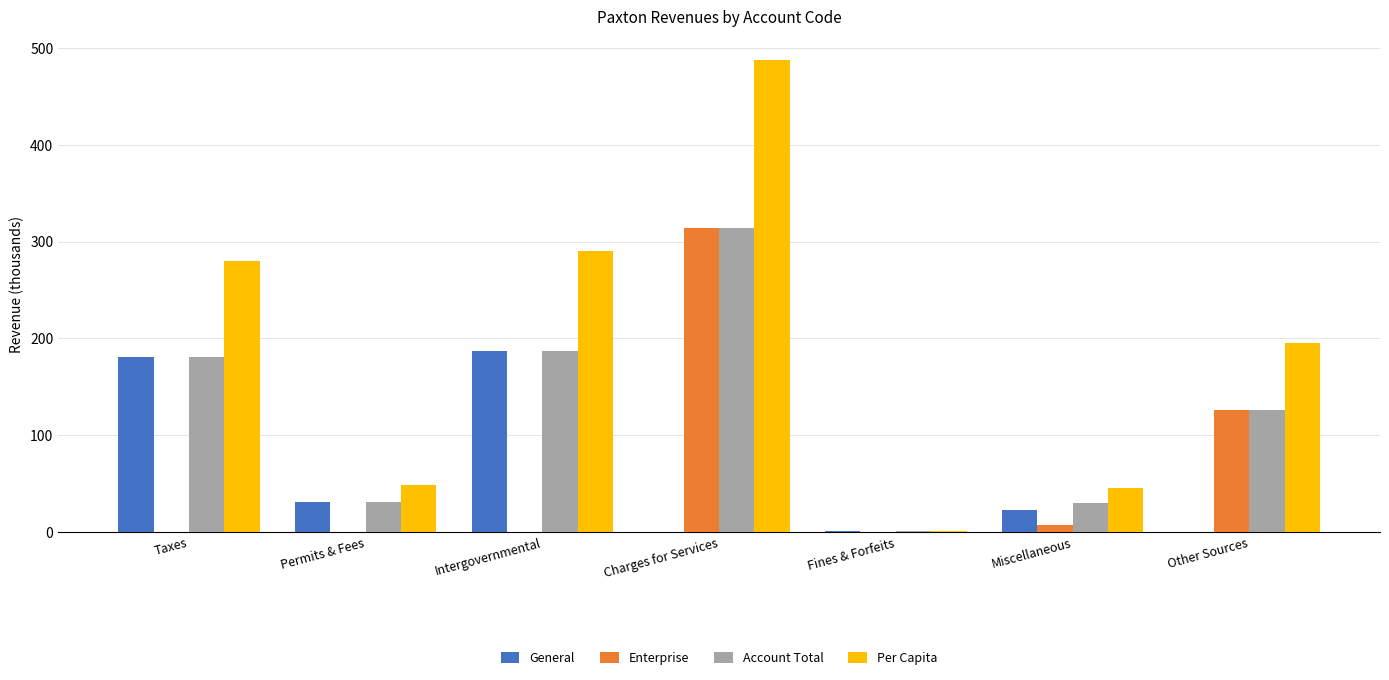

Between Fines & Forfeits and Other Sources, which series saw the biggest shift?

Per Capita